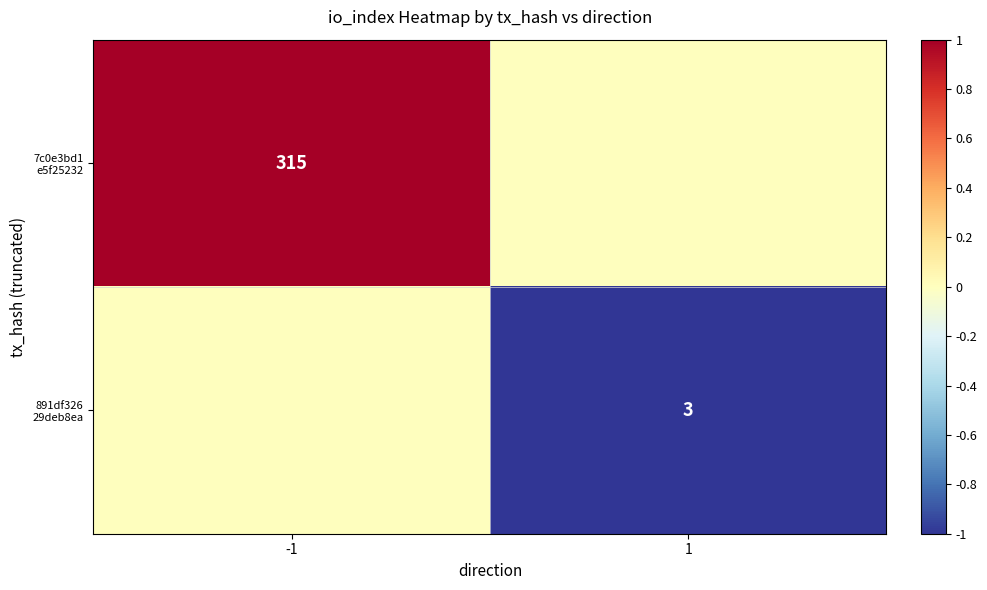

At which label does 891df326 29deb8ea reach its peak?

-1